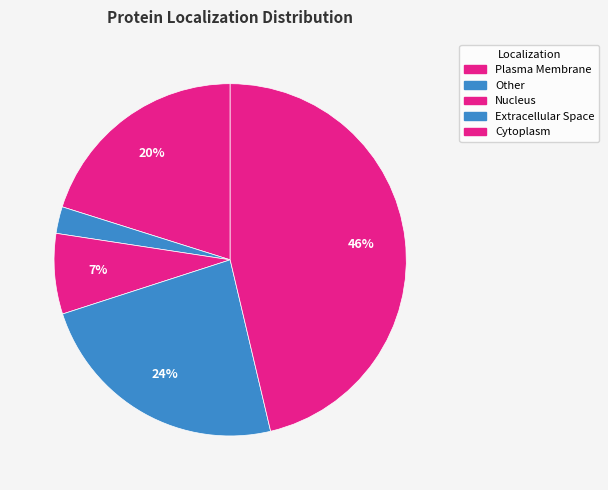

Is Extracellular Space the majority of the pie?

No